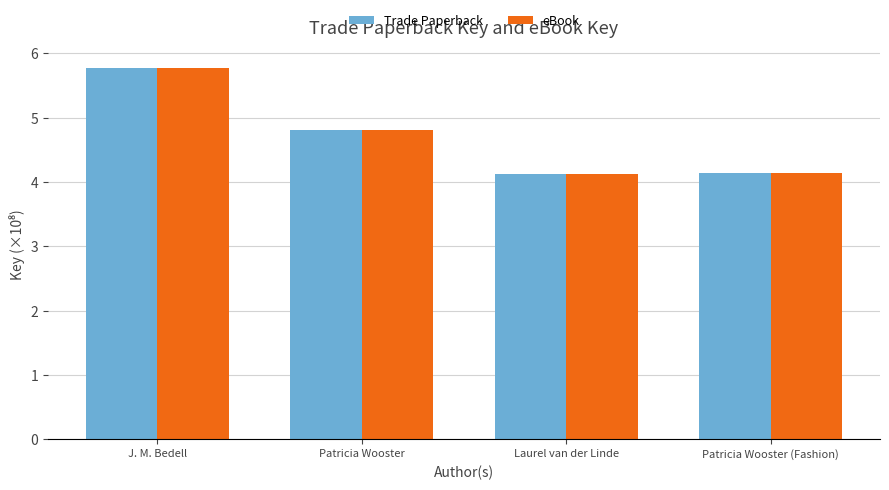

What is the difference between the maximum and minimum values in the Trade Paperback series?

1.6